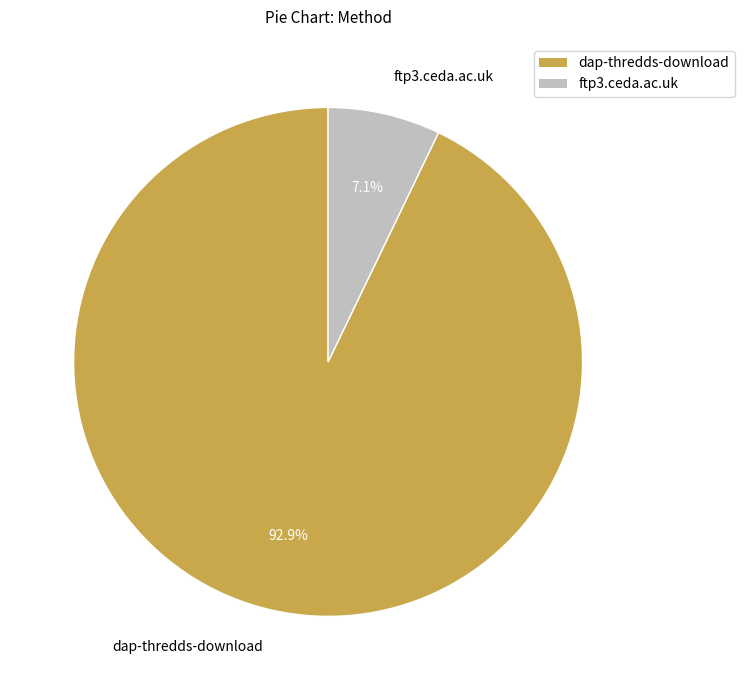

Which slice is the smallest?

ftp3.ceda.ac.uk